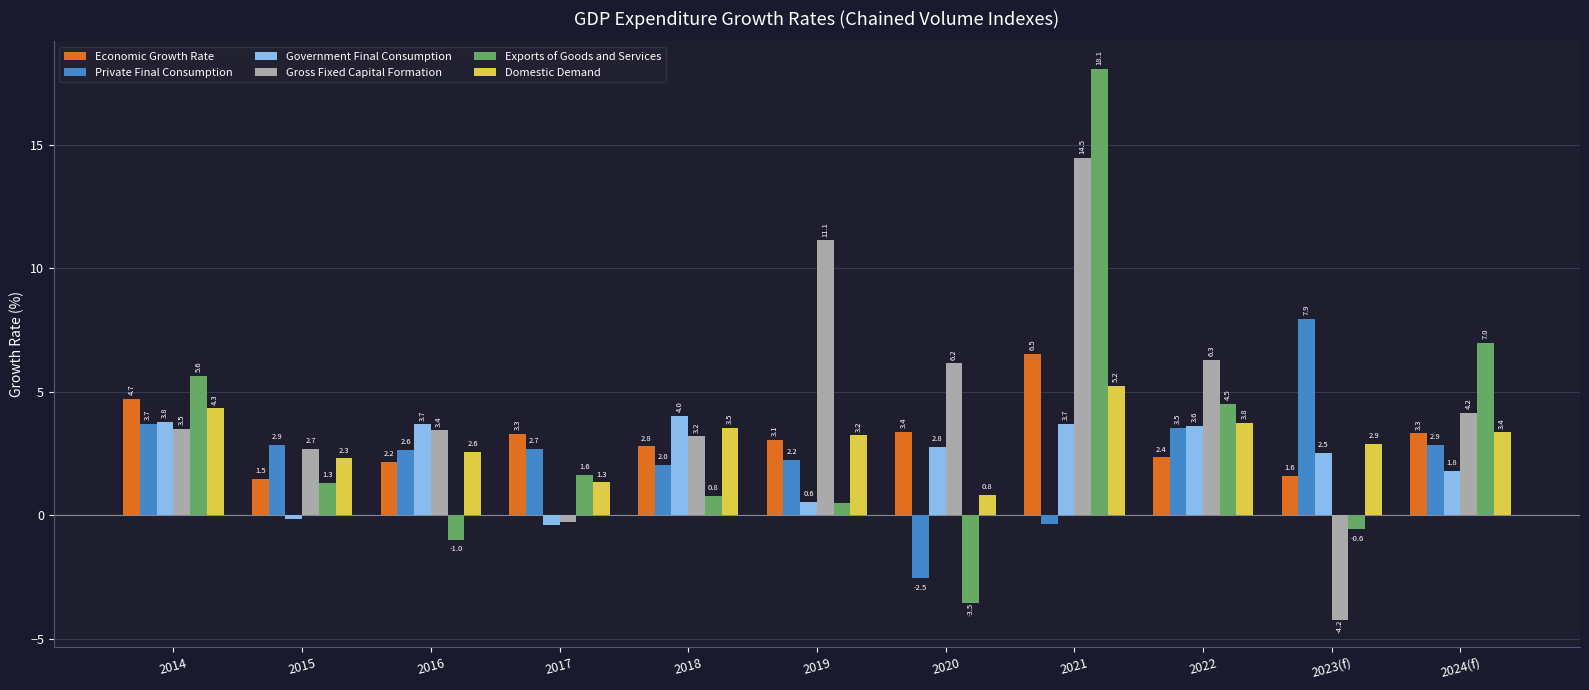

What is the total value across all series at 2023(f)?

10.2